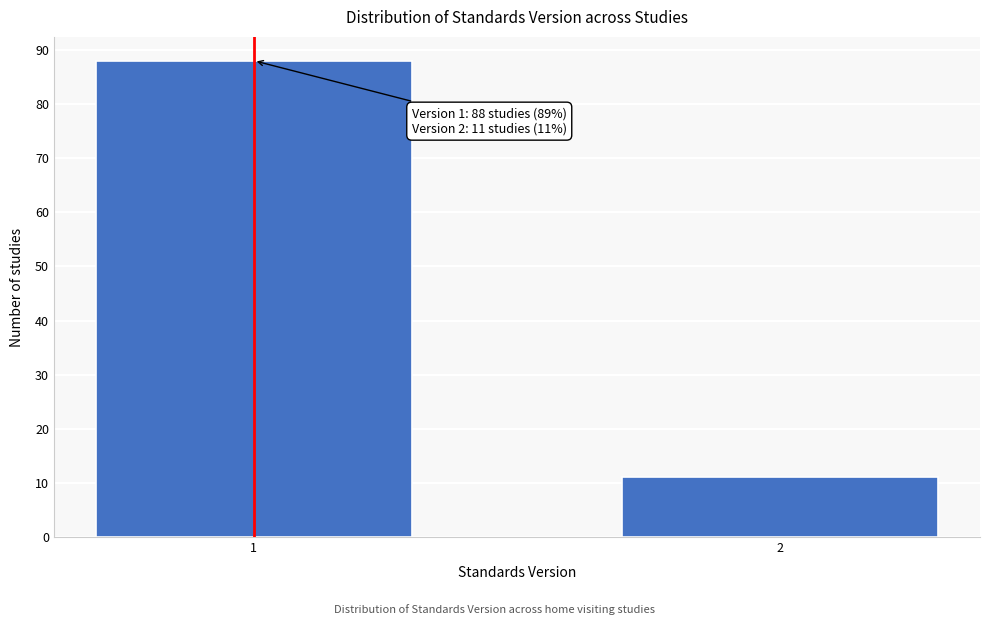

Reading left to right, what are all the values shown in this chart?

1=88	2=11